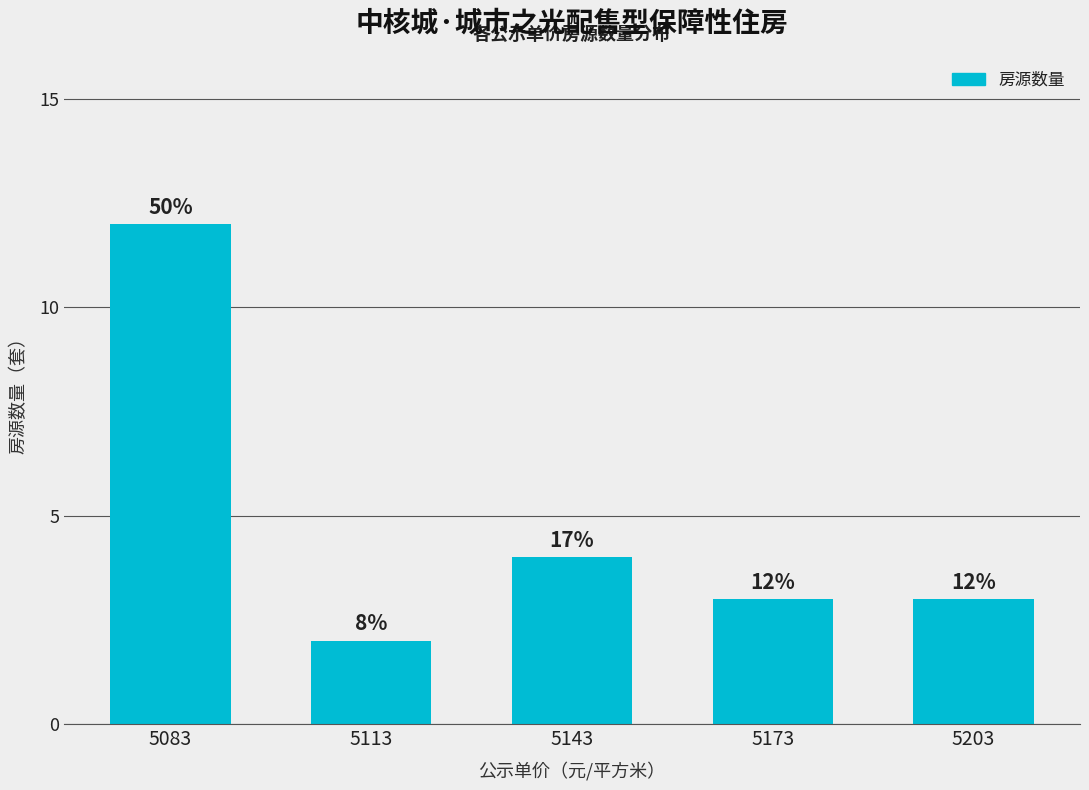

List the labels in order of value, smallest first.

5113, 5173, 5203, 5143, 5083